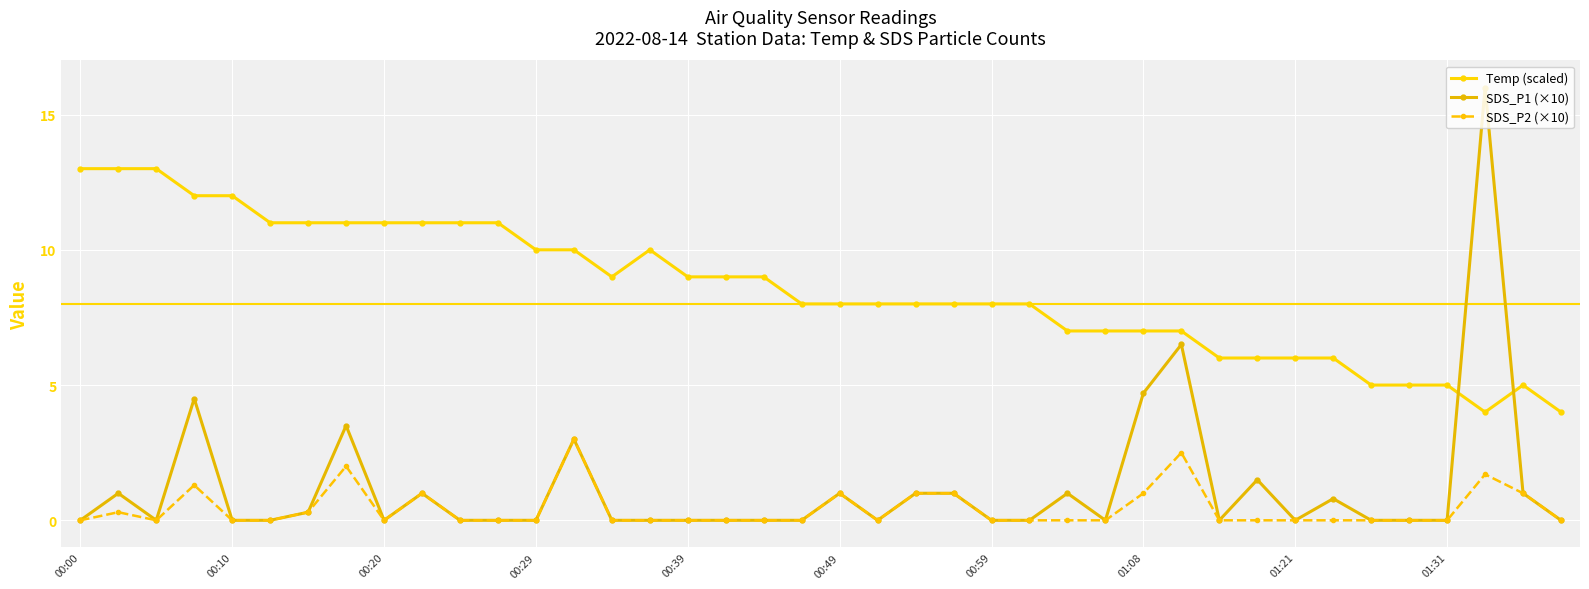

Reading right to left, extract all data points from this chart.

Temp (scaled): 4.0	5.0	4.0	5.0	5.0	5.0	6.0	6.0	6.0	6.0	7.0	7.0	7.0	7.0	8.0	8.0	8.0	8.0	8.0	8.0	8.0	9.0	9.0	9.0	10.0	9.0	10.0	10.0	11.0	11.0	11.0	11.0	11.0	11.0	11.0	12.0	12.0	13.0	13.0	13.0
SDS_P1 (×10): 0.0	1.0	16.0	0.0	0.0	0.0	0.8	0.0	1.5	0.0	6.5	4.7	0.0	1.0	0.0	0.0	1.0	1.0	0.0	1.0	0.0	0.0	0.0	0.0	0.0	0.0	3.0	0.0	0.0	0.0	1.0	0.0	3.5	0.3	0.0	0.0	4.5	0.0	1.0	0.0
SDS_P2 (×10): 0.0	1.0	1.7	0.0	0.0	0.0	0.0	0.0	0.0	0.0	2.5	1.0	0.0	0.0	0.0	0.0	1.0	1.0	0.0	1.0	0.0	0.0	0.0	0.0	0.0	0.0	3.0	0.0	0.0	0.0	1.0	0.0	2.0	0.3	0.0	0.0	1.3	0.0	0.3	0.0